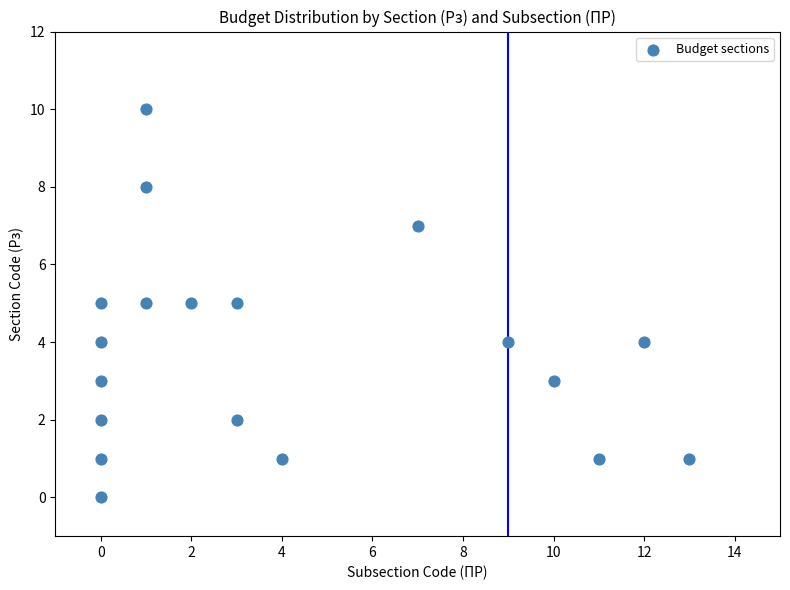

What is the range of Y values (max minus min)?

10